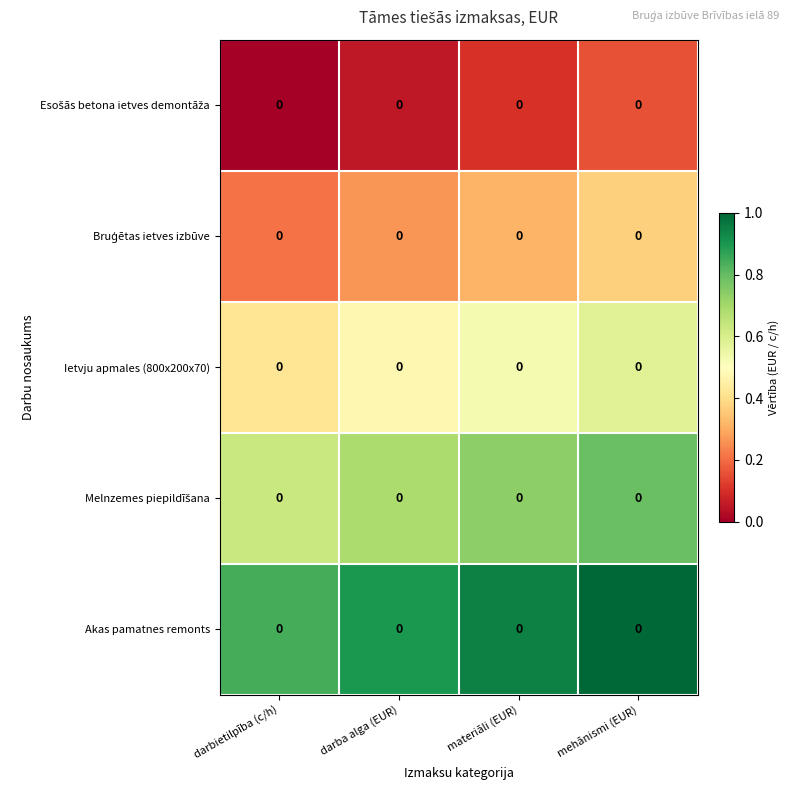

The value of Esošās betona ietves demontāža at darbietilpība (c/h) is 0.0. True or false?

True